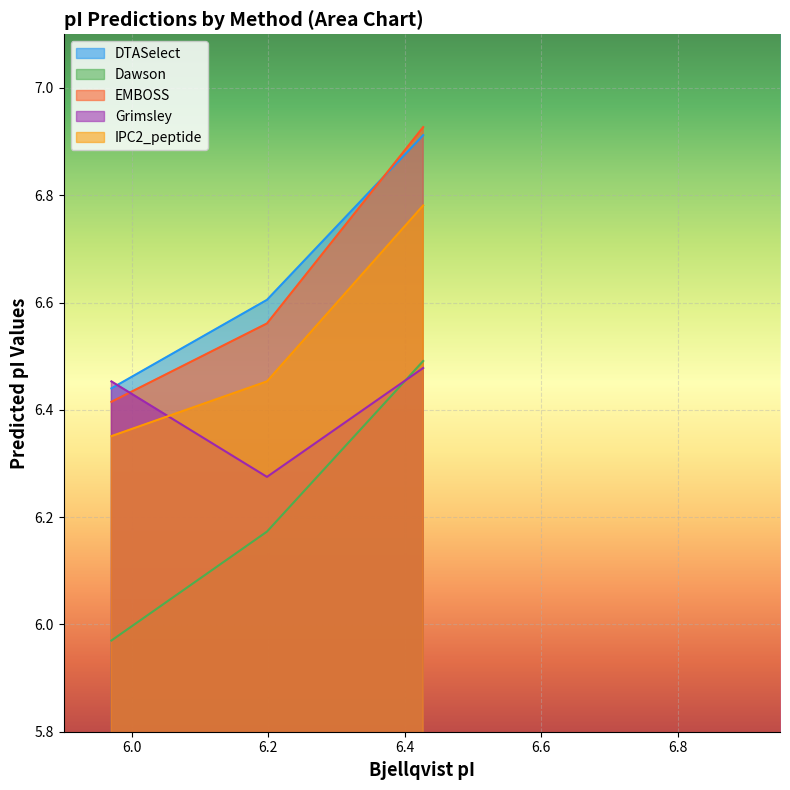

Which series has the widest spread of values?

Dawson